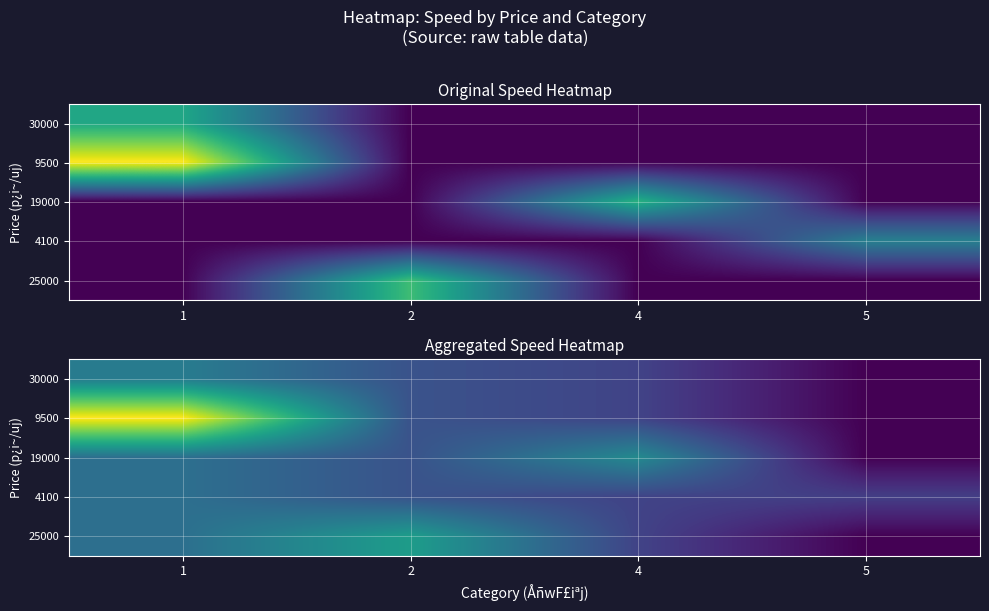

Which category has the highest value across all series?

1